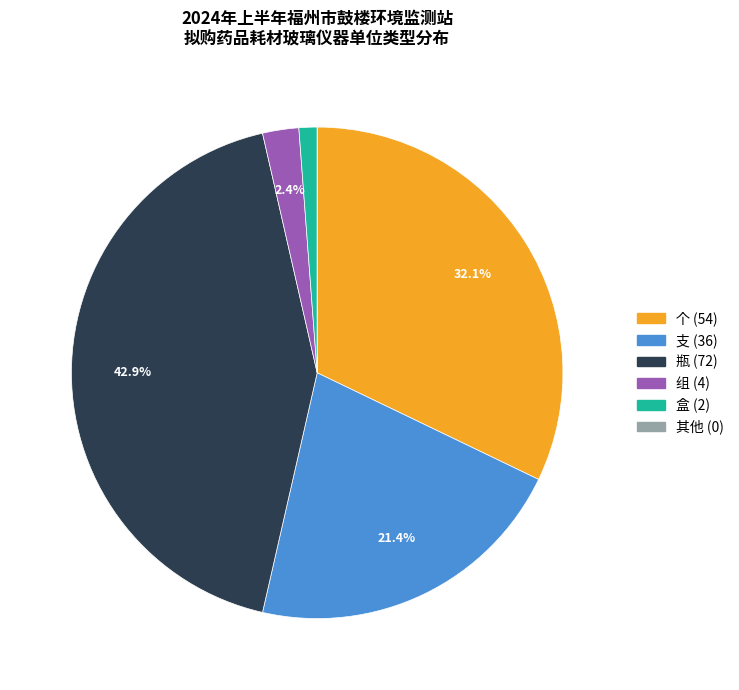

To the nearest percent, what is the difference between the largest and smallest slice percentages?

43%